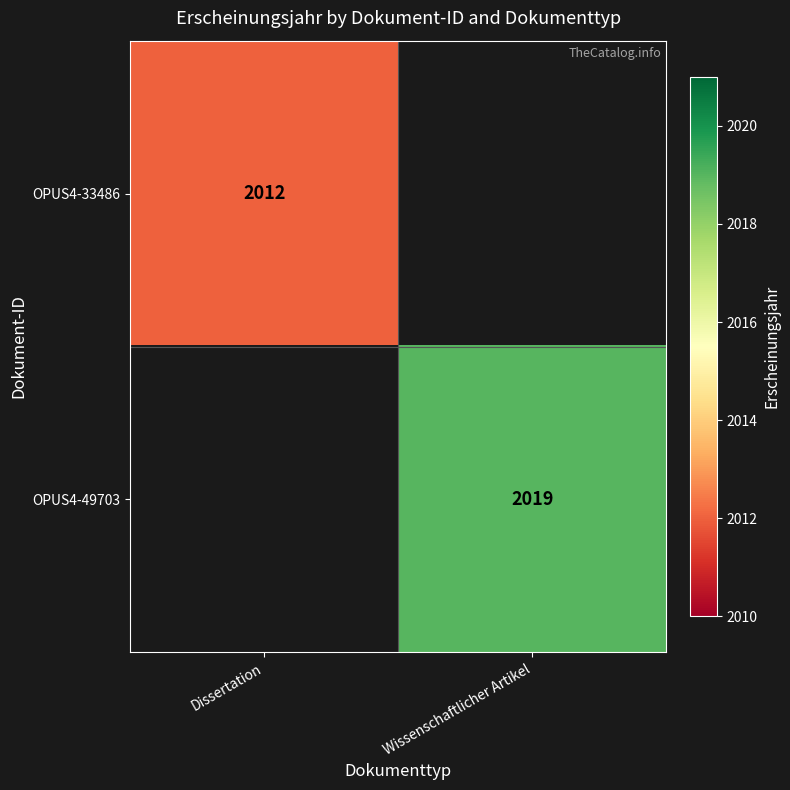

At which category does the chart reach its peak across all series?

Wissenschaftlicher Artikel